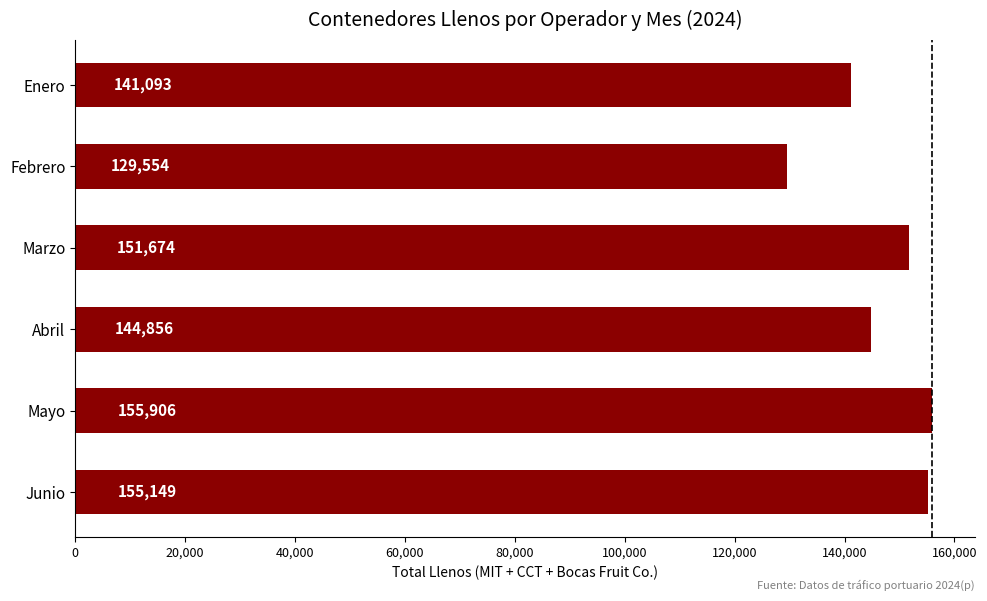

List the labels in order of value, largest first.

Mayo, Junio, Marzo, Abril, Enero, Febrero